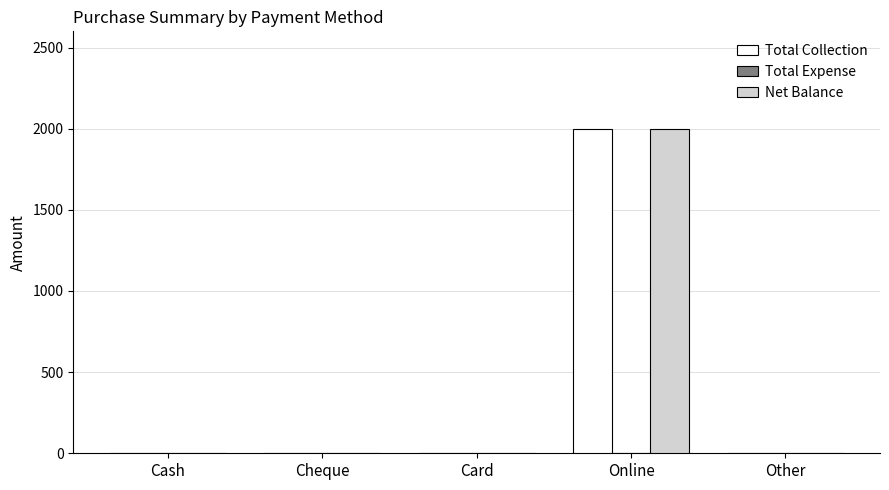

What is the maximum value shown in the chart?

2000